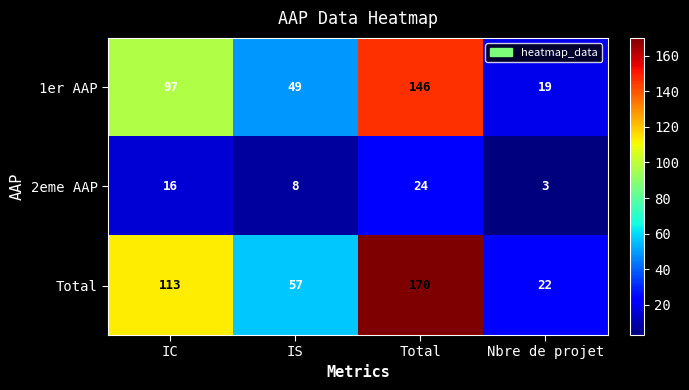

How many series are shown in this chart?

3